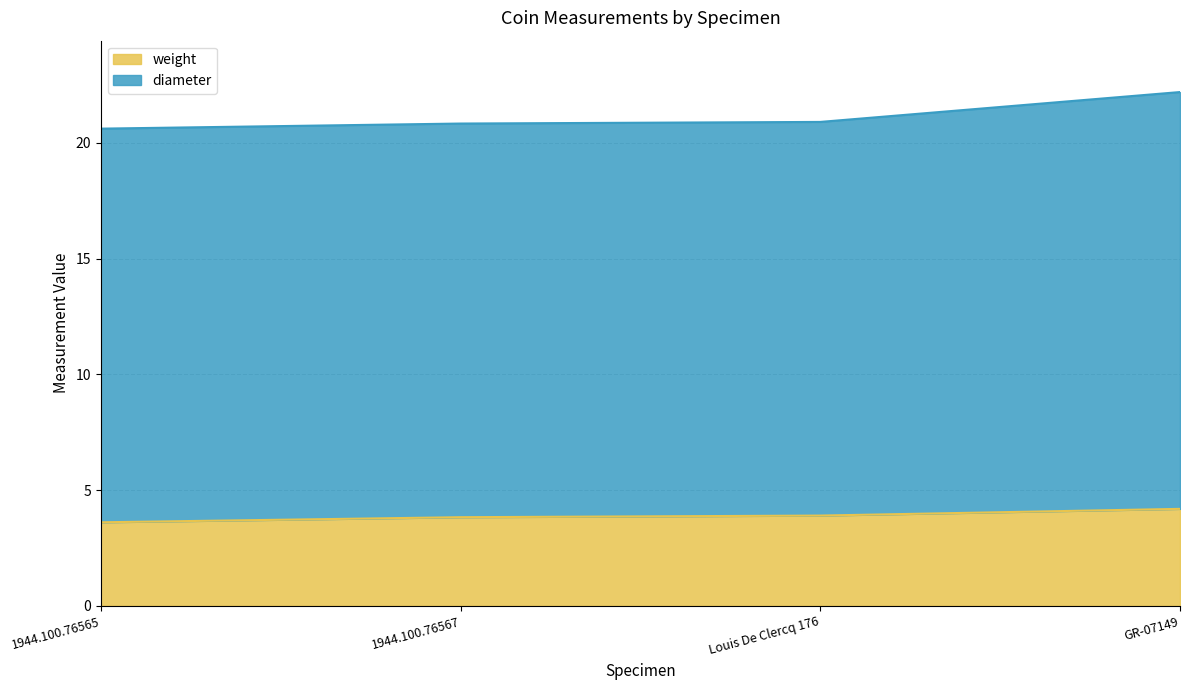

Which has a higher value, 1944.100.76565 or Louis De Clercq 176?

Louis De Clercq 176